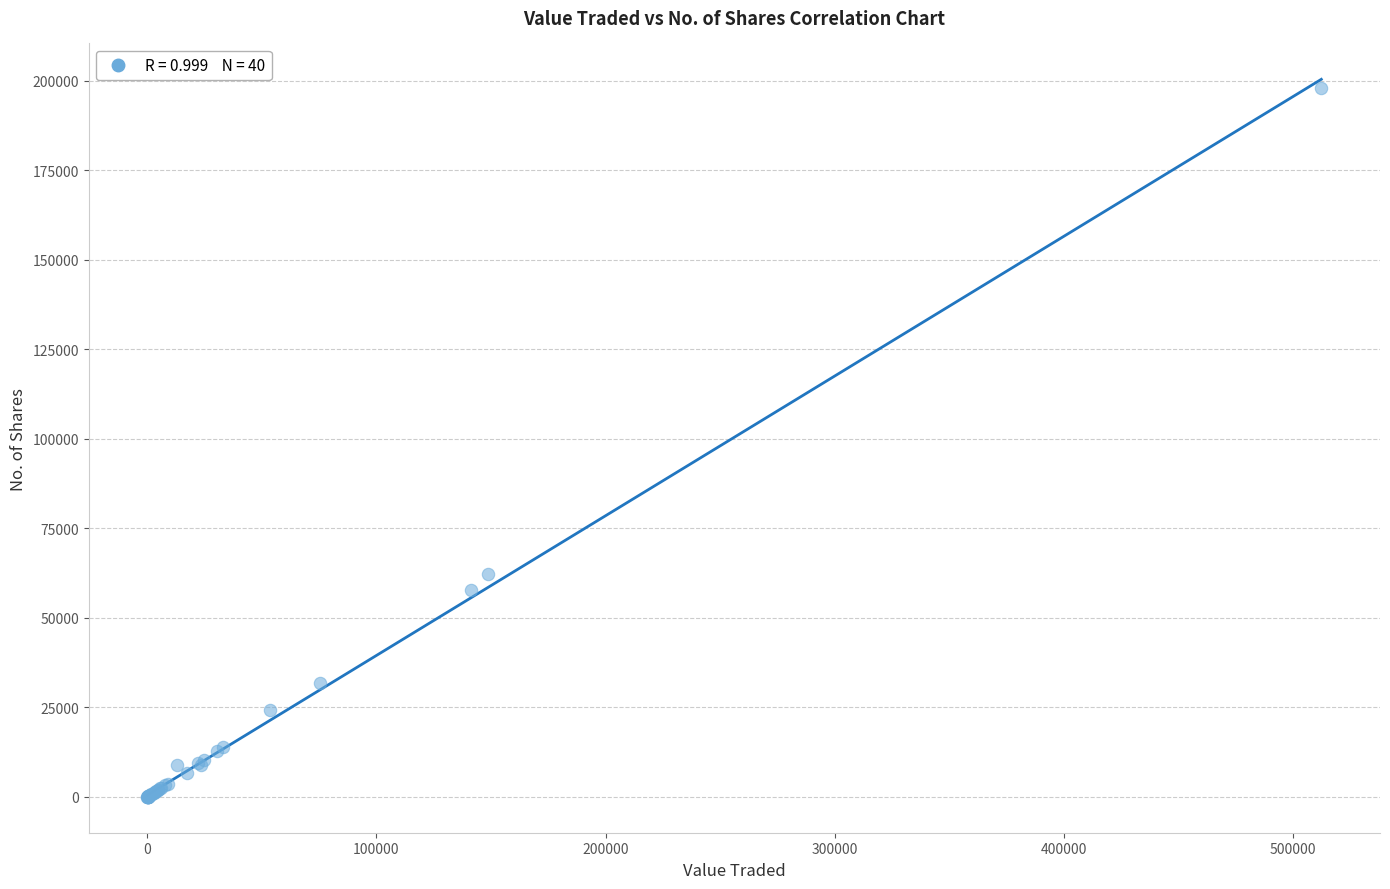

What Y value in the scatter plot is closest to 98997?

62391